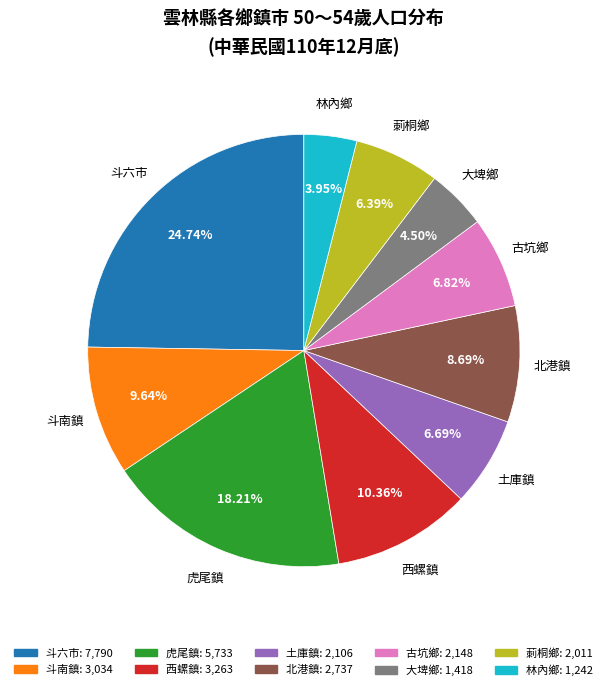

Is it true that 北港鎮 is 9% of the pie?

True